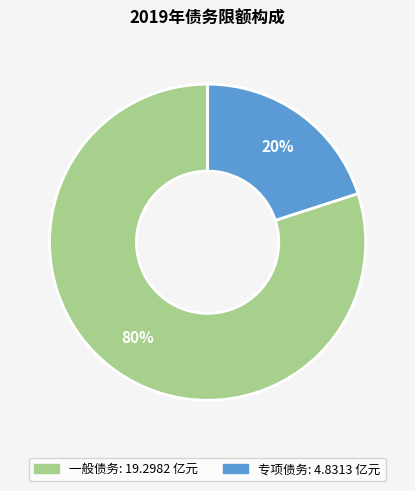

Which has a higher value, 专项债务 or 一般债务?

一般债务